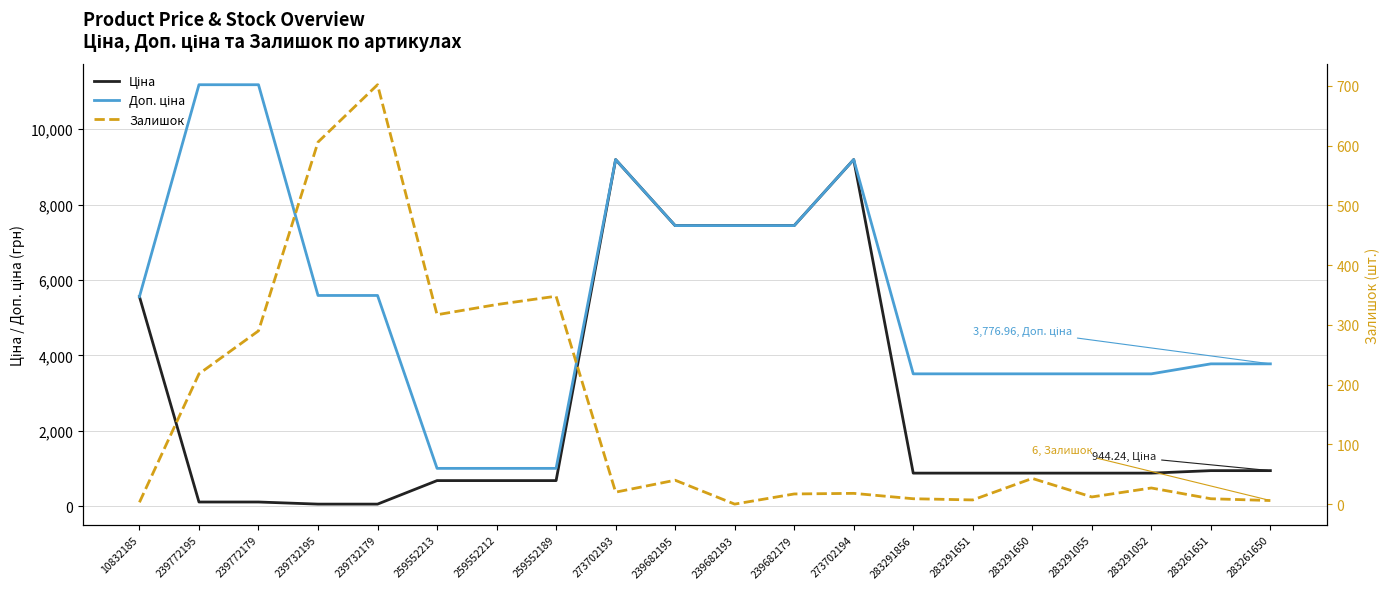

Read the Залишок value at 273702193.

20.0